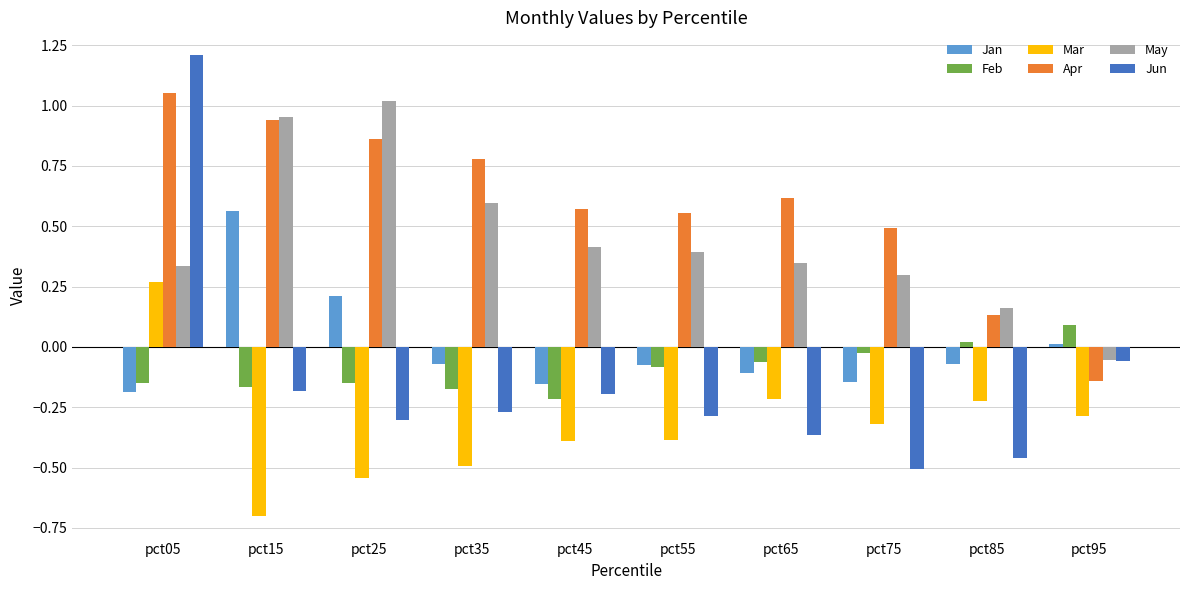

Is it true that May equals 0.2 at pct55?

False